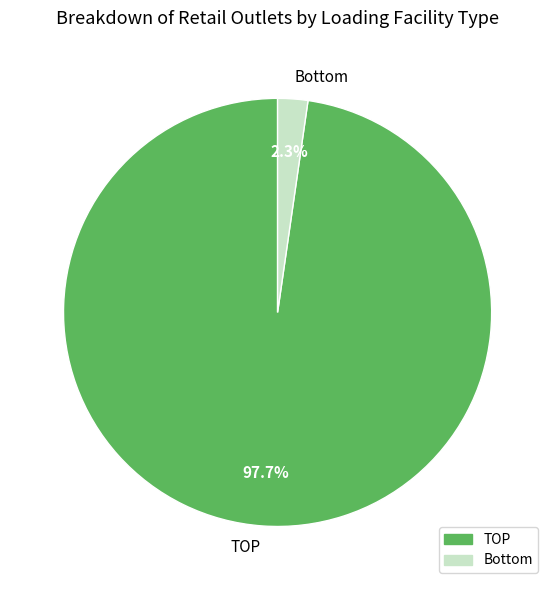

How many segments does this pie chart have?

2